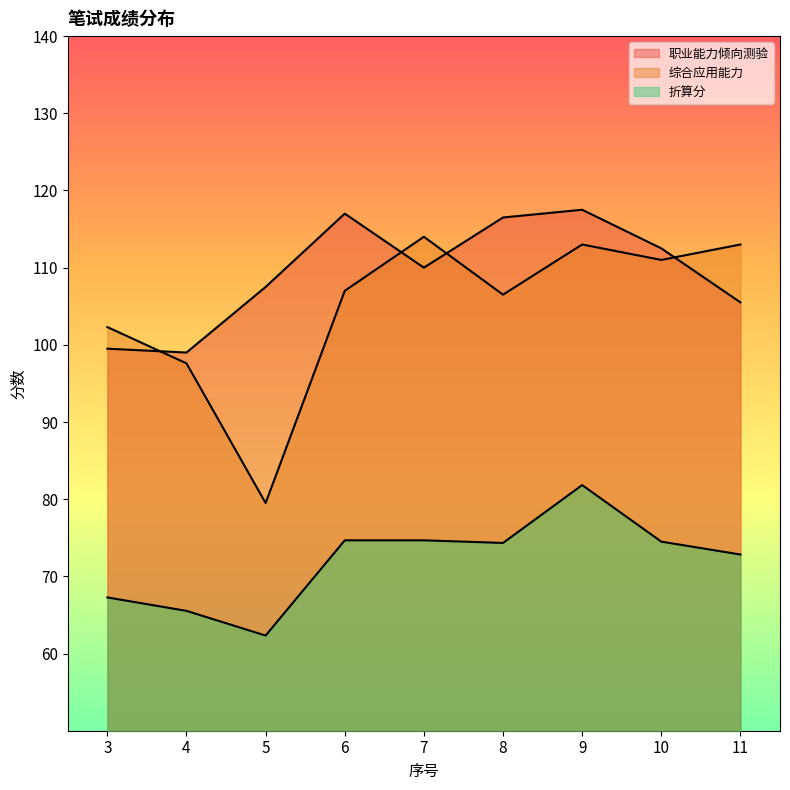

What is the approximate value of 折算分 at 11?

72.8